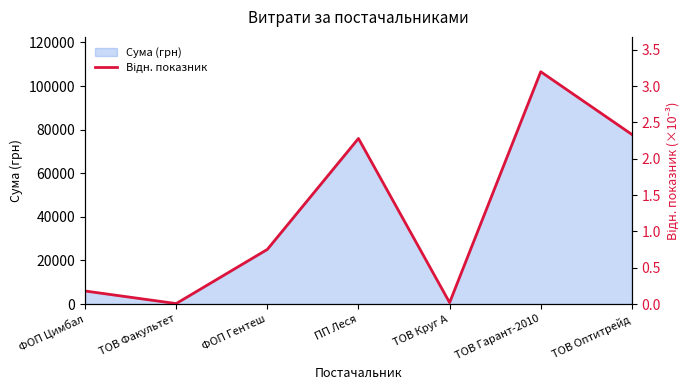

At which category does the chart reach its minimum across all series?

ТОВ Факультет